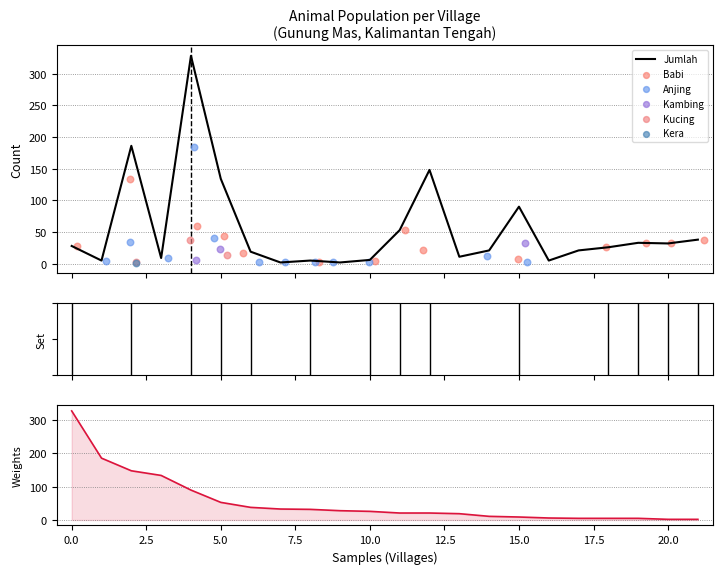

Which series contains the lowest Y value?

Babi